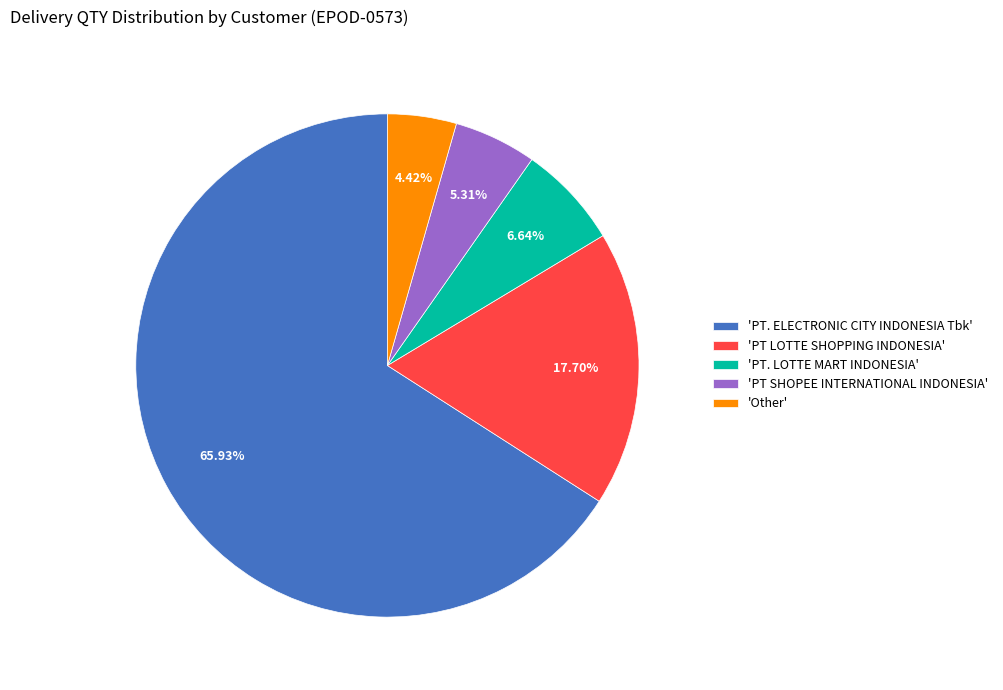

Between 'Other' and 'PT SHOPEE INTERNATIONAL INDONESIA', which is larger?

'PT SHOPEE INTERNATIONAL INDONESIA'